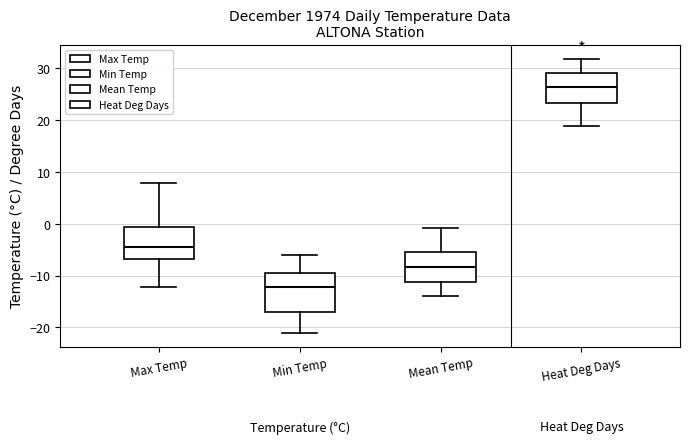

Where does the lower whisker of the box for Heat Deg Days end on the y-axis? The values are not printed on the chart, so give them approximately, as read against the axis.

19